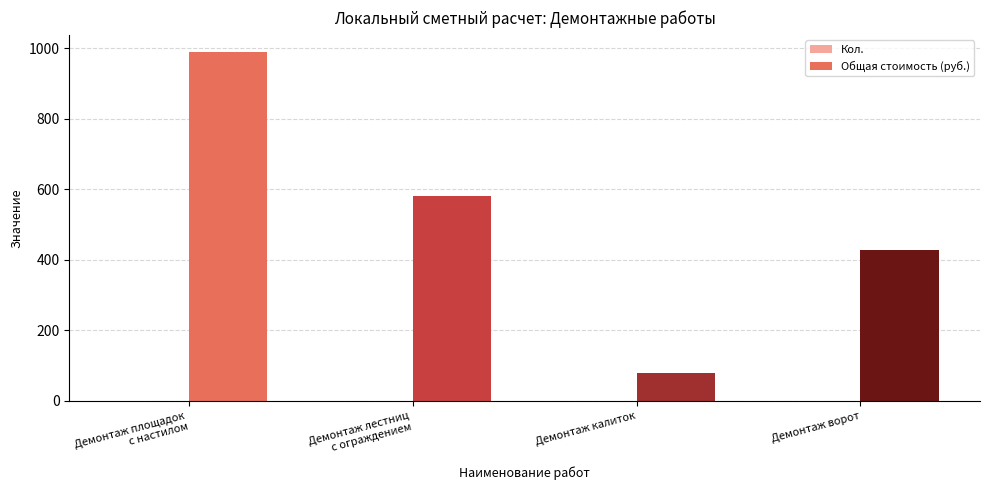

The Общая стоимость (руб.) series shows 216.6 at Демонтаж ворот. True or false?

False